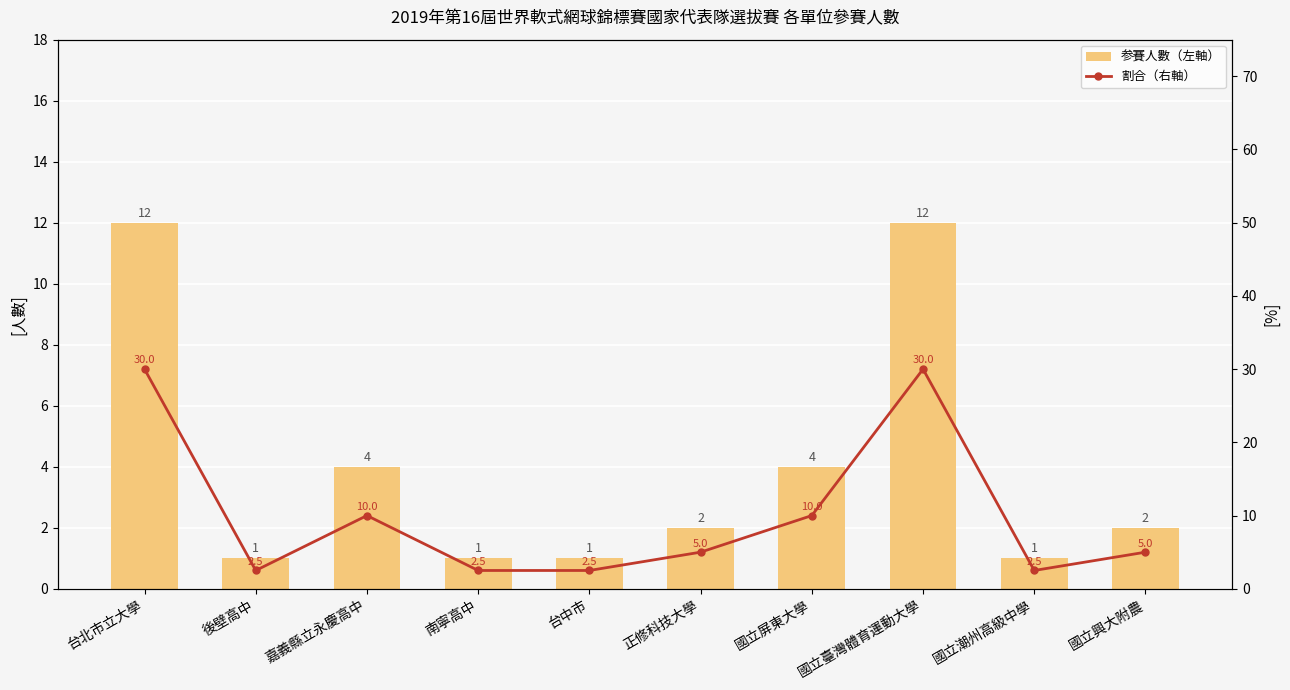

What is the difference between the 参賽人數（左軸） values at 南寧高中 and 國立臺灣體育運動大學?

11.0